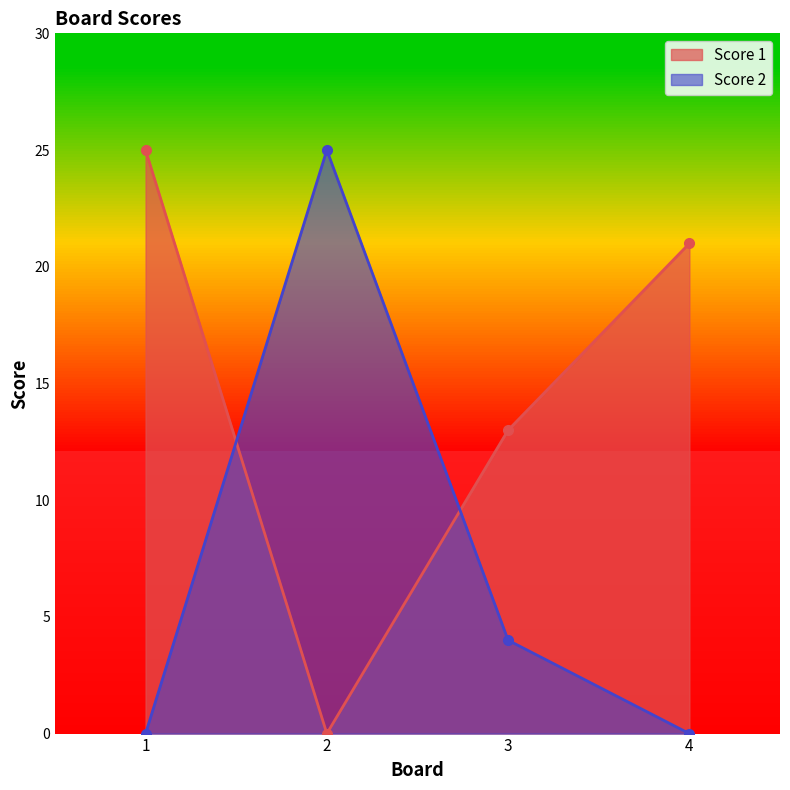

How many distinct data groups are displayed?

2